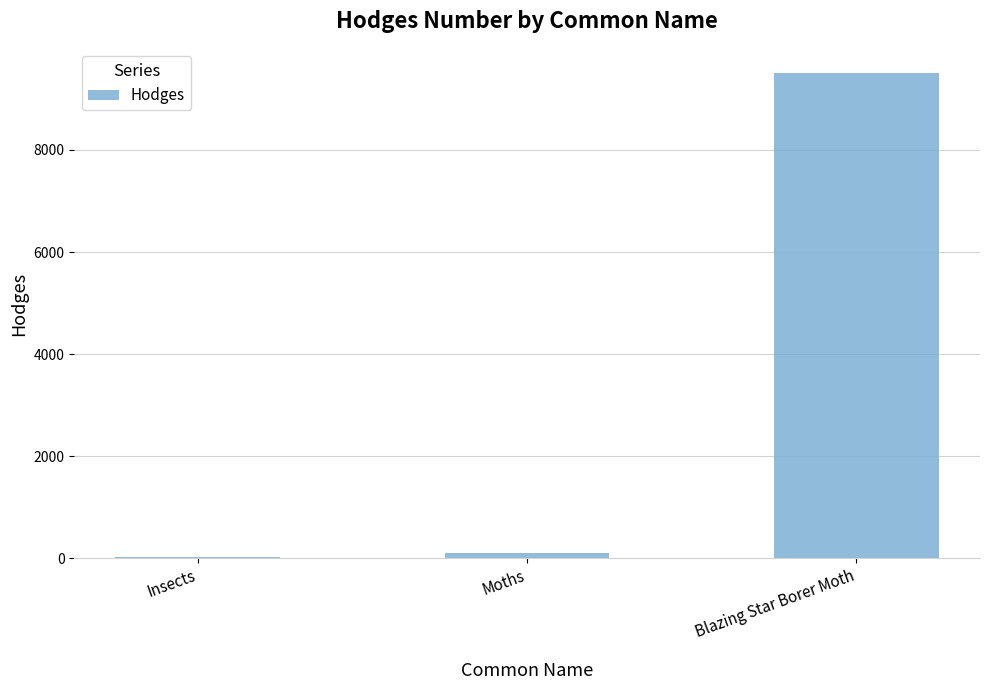

Between Moths and Blazing Star Borer Moth, which is larger?

Blazing Star Borer Moth